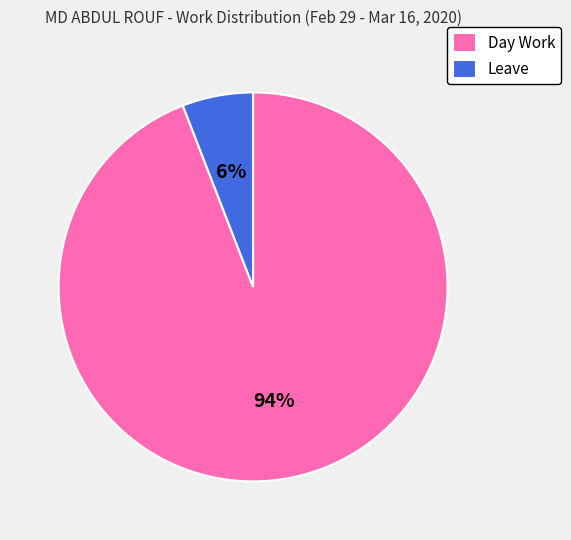

Is there a majority slice in this chart?

Yes